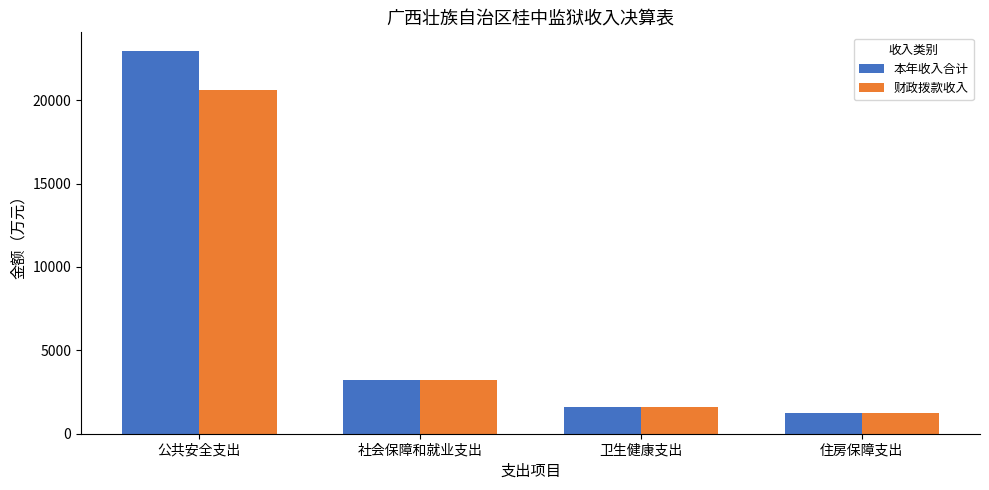

Rank the series by their average value, from highest to lowest.

本年收入合计, 财政拨款收入